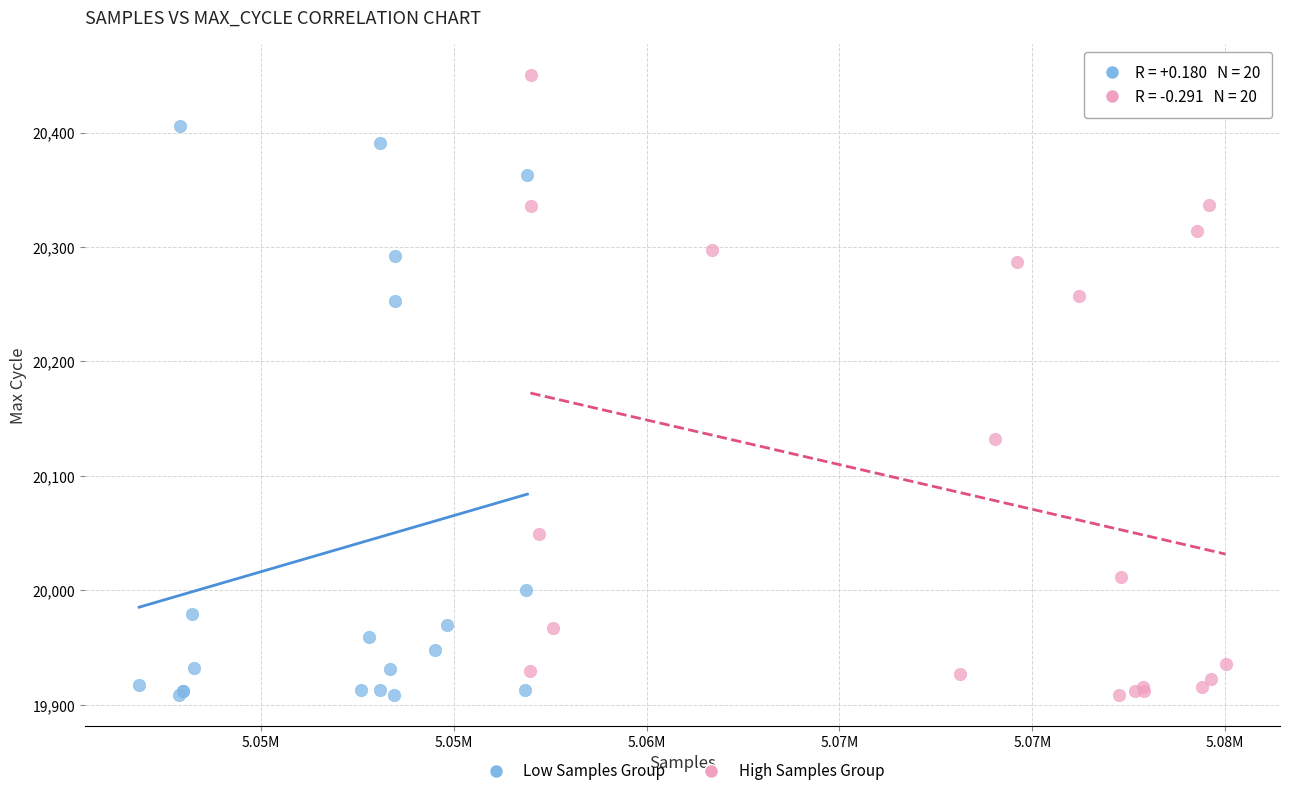

Which series reaches the maximum Y coordinate?

High Samples Group